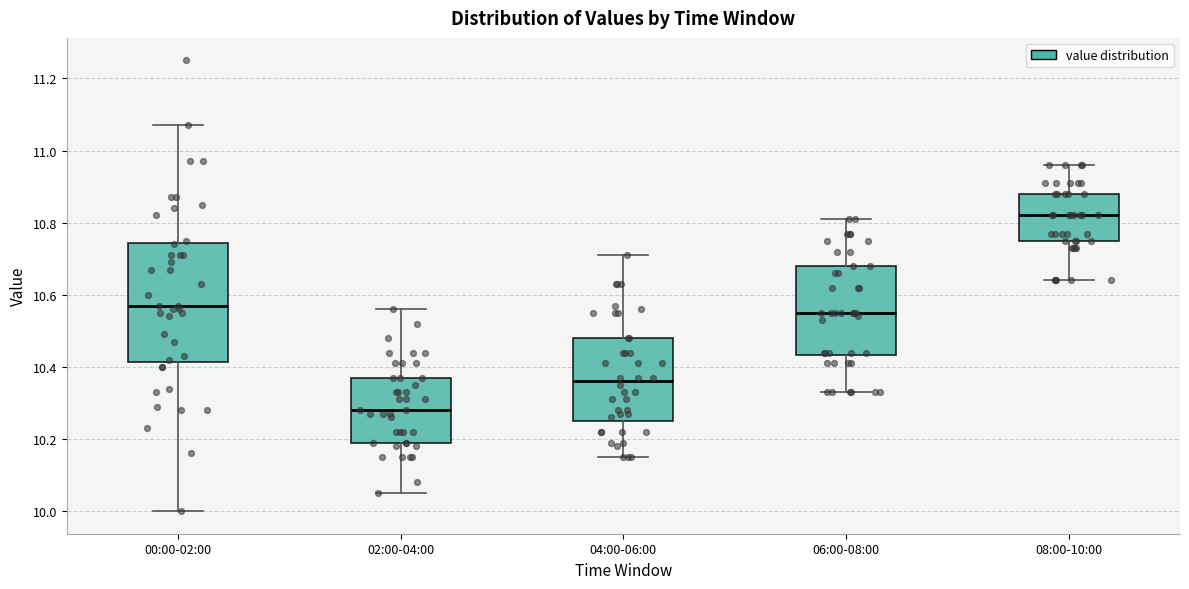

Which box's median line is the highest?

08:00-10:00